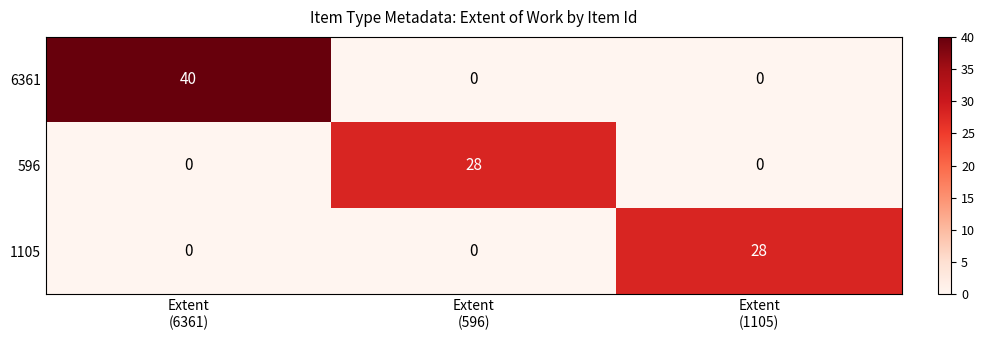

What is the difference between the highest and lowest values at Extent
(1105)?

28